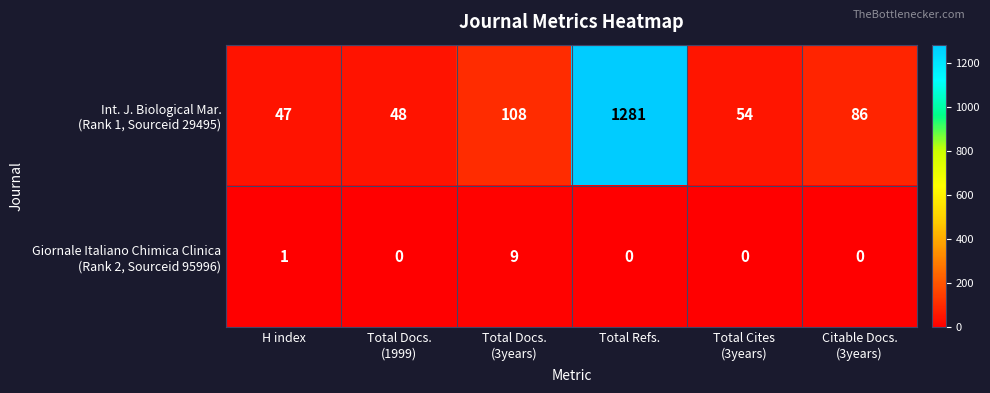

What is the maximum value shown in the chart?

1281